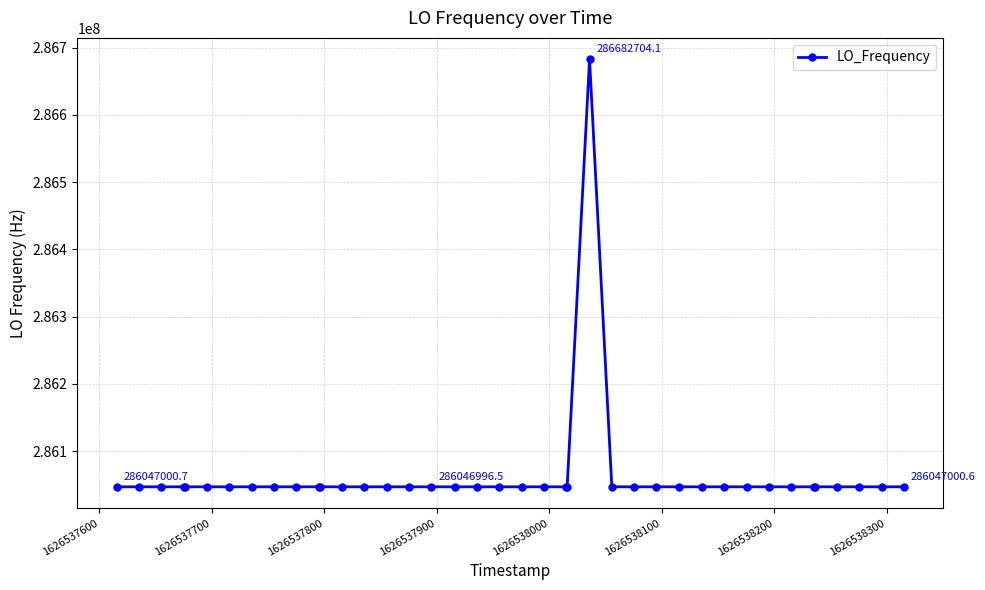

What is the value of the 15th point from the left?

286046999.4